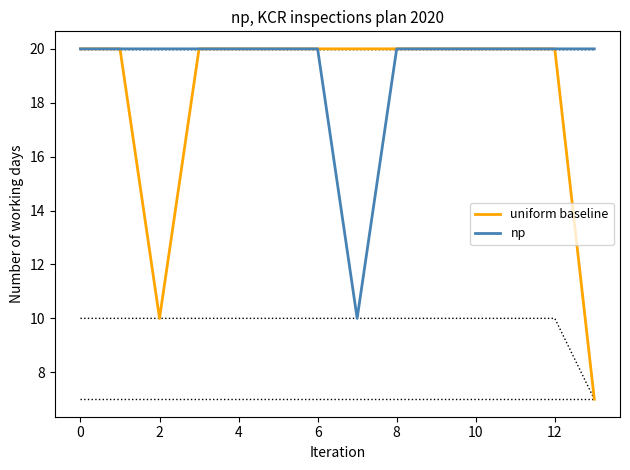

What is the average value of the uniform baseline series?

18